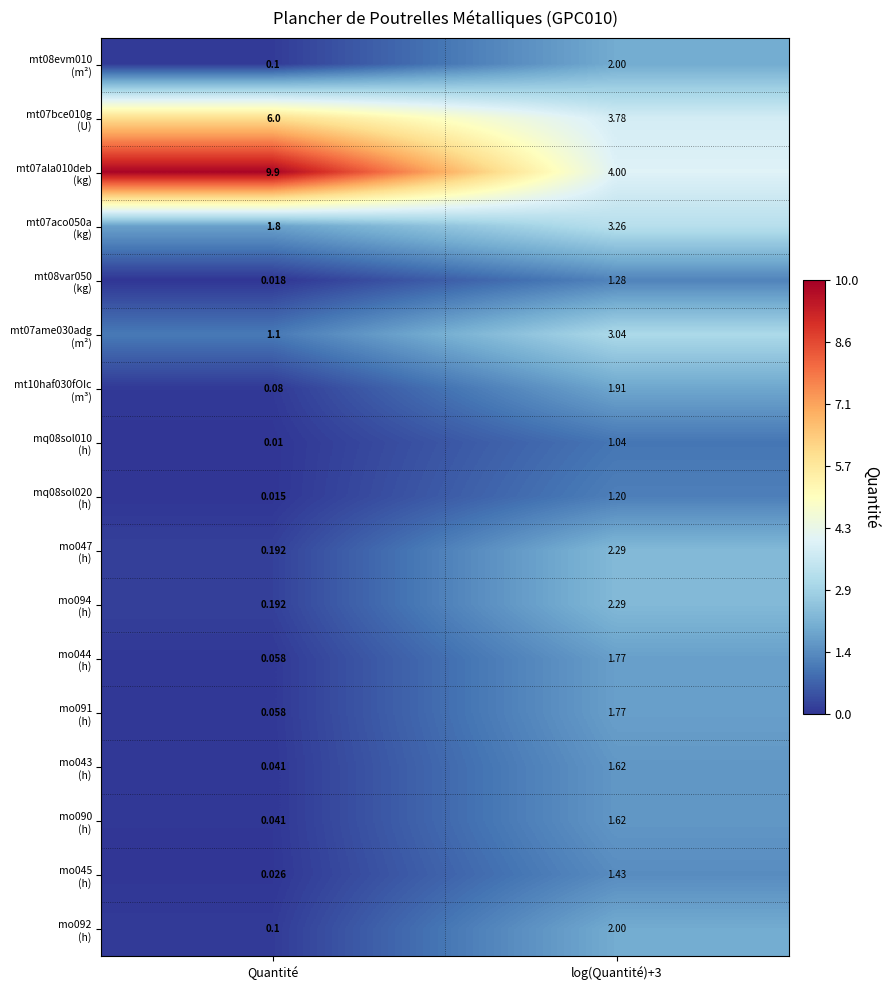

How many distinct data groups are displayed?

17